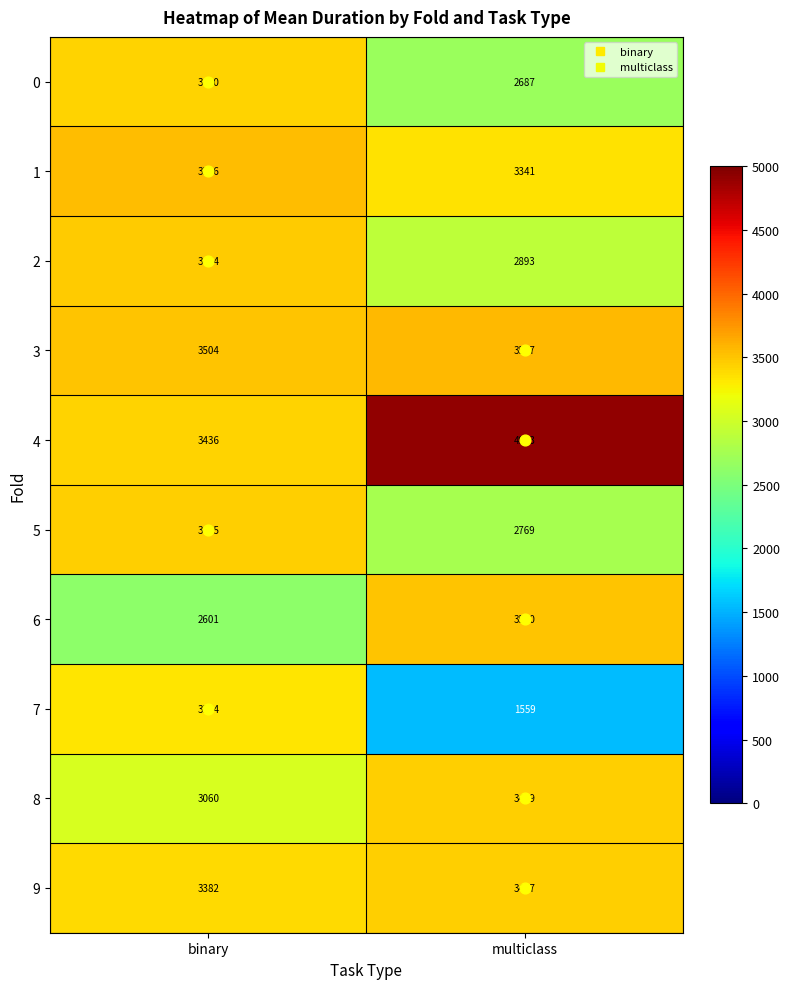

Which category has the lowest value across all series?

multiclass